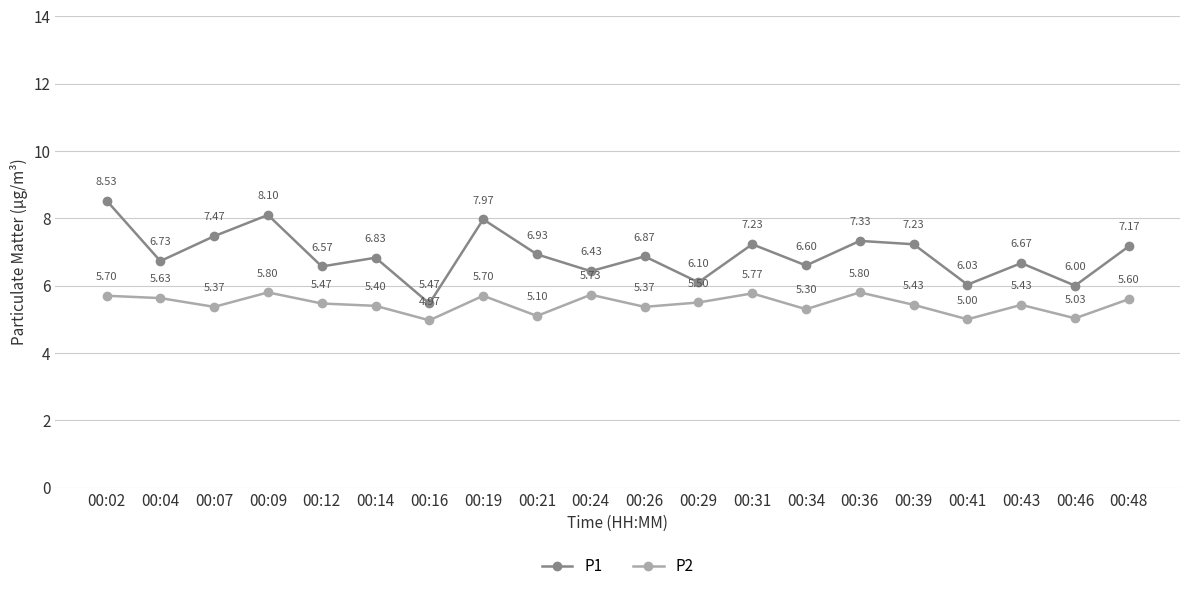

Which series changed the most between 00:24 and 00:46?

P2